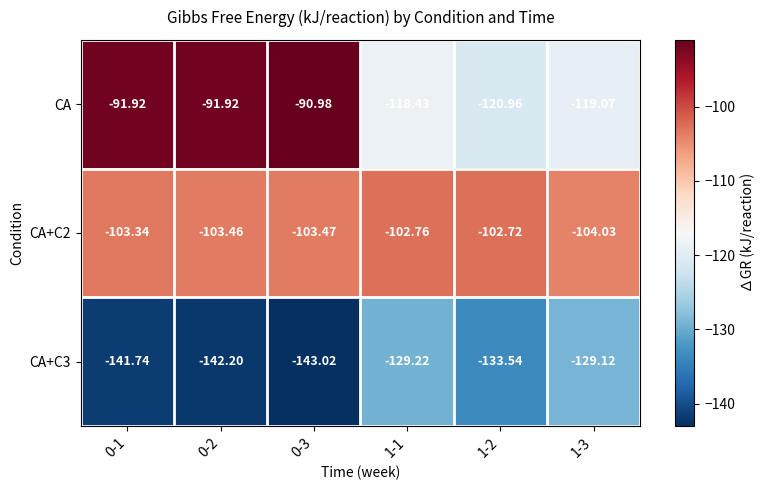

How many data points in CA+C2 are above -103?

2